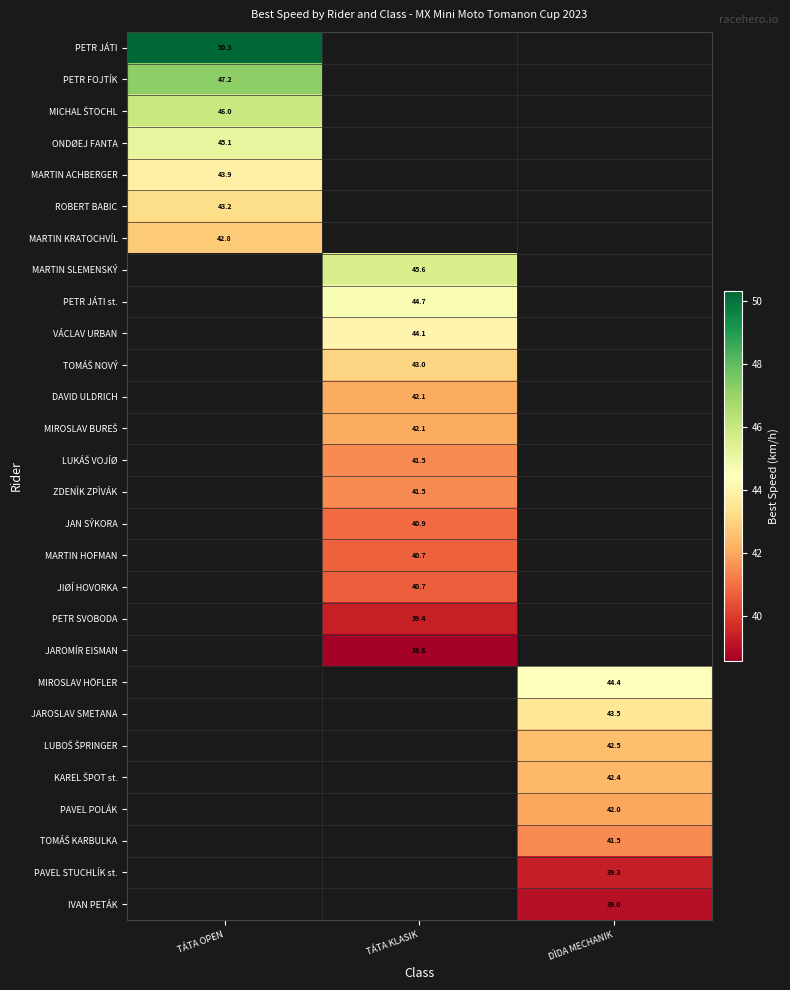

At which label does ZDENÌK ZPÌVÁK first exceed 41?

TÁTA KLASIK